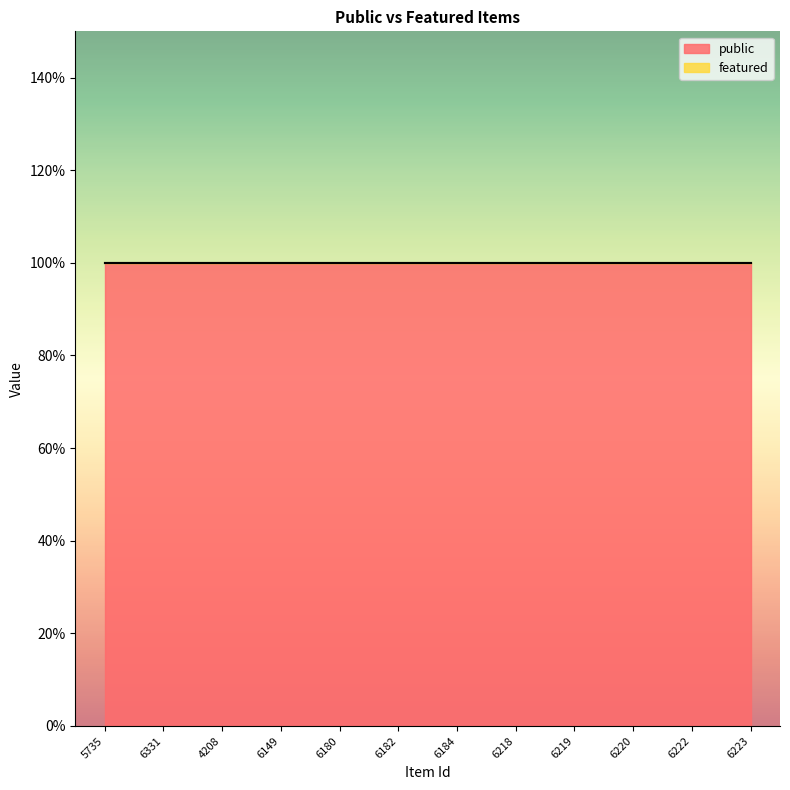

Is it true that featured equals 0 at 6182?

True